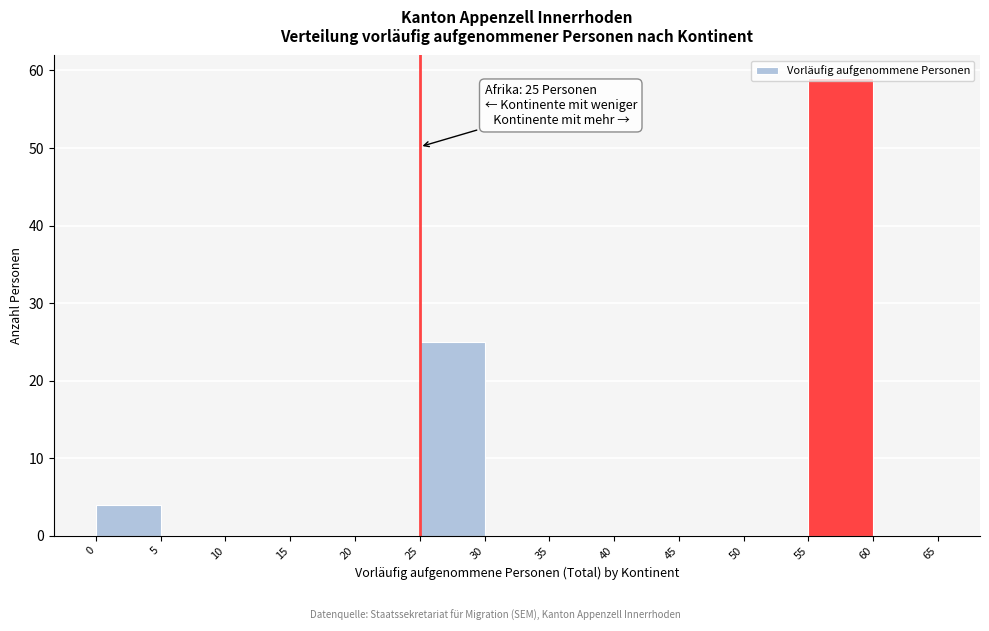

Which range on the x-axis has the tallest bar?

55 to 60